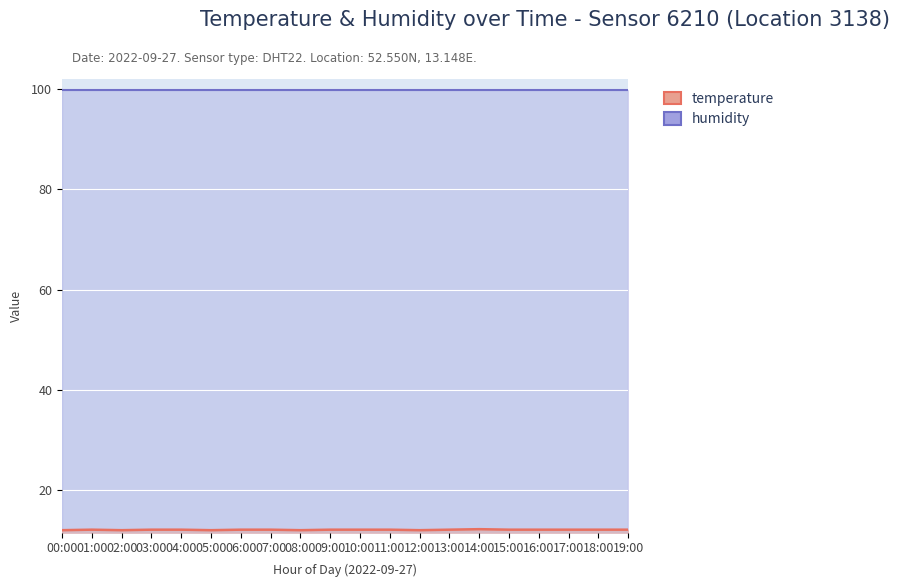

How many points are lower than both their immediate neighbors (excluding endpoints)?

4